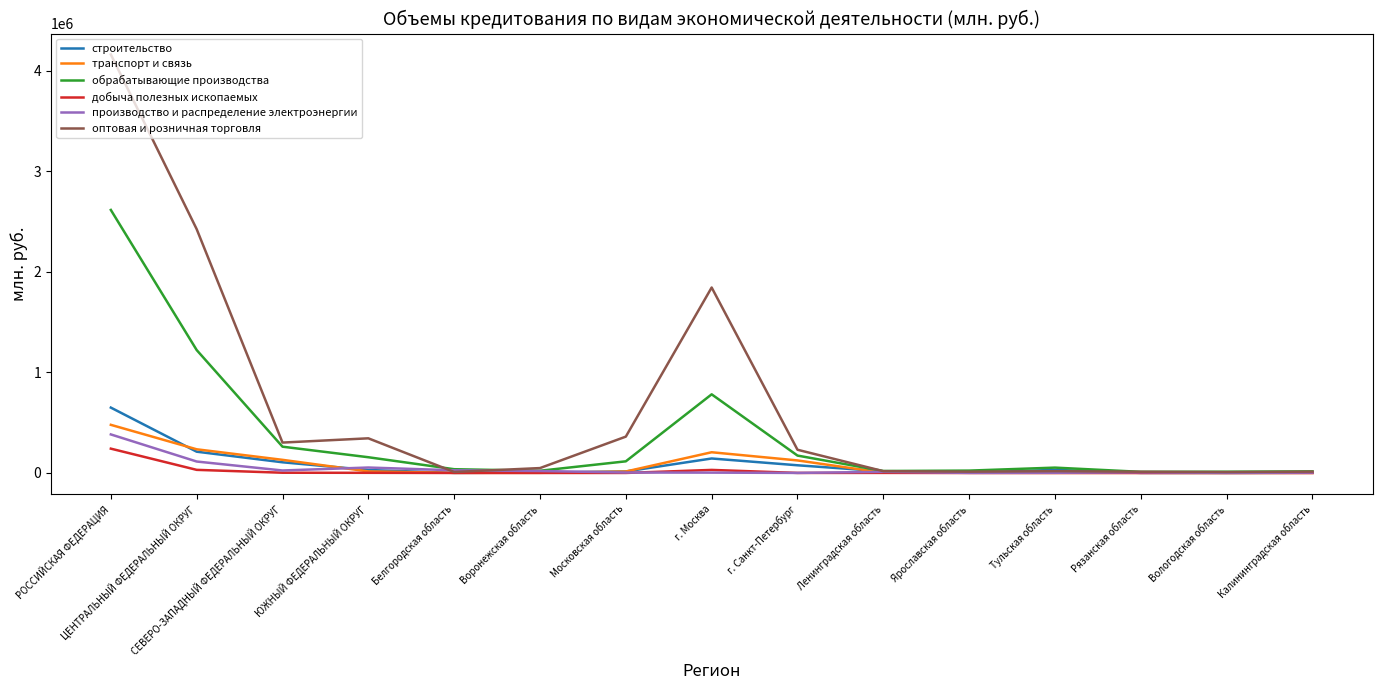

Which series has the widest spread of values?

оптовая и розничная торговля